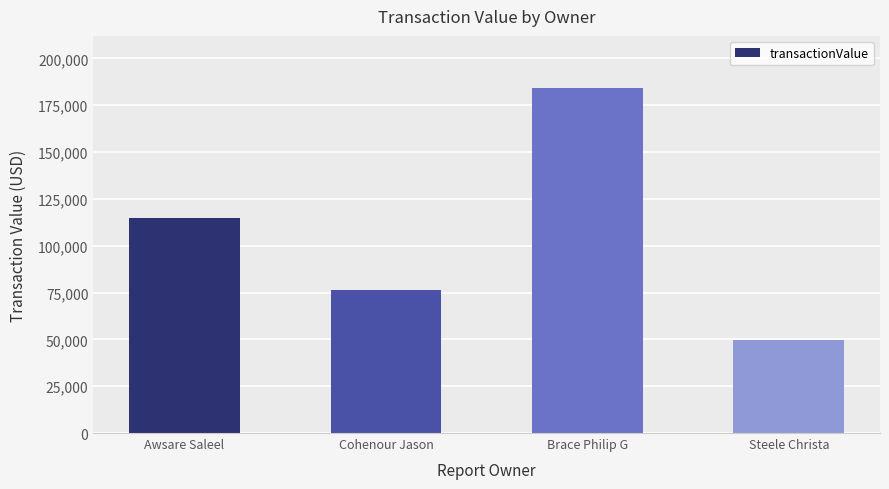

List the labels in order of value, largest first.

Brace Philip G, Awsare Saleel, Cohenour Jason, Steele Christa